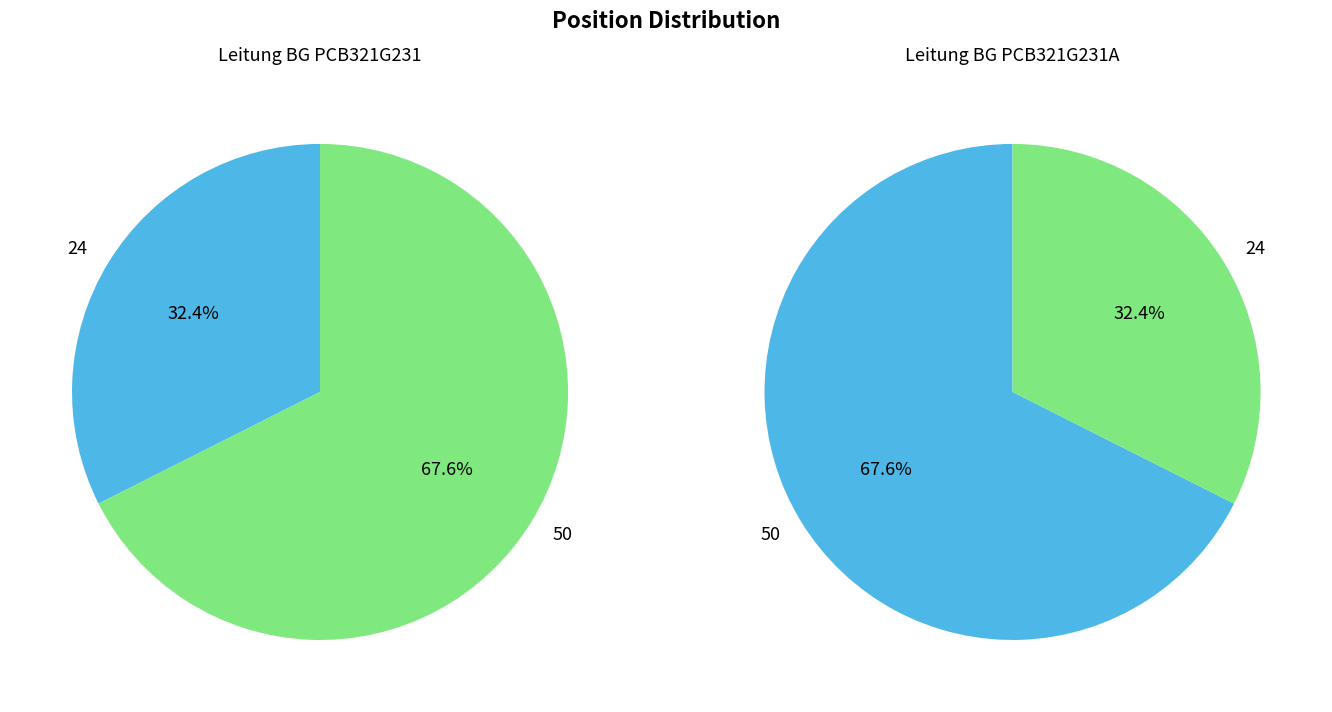

To the nearest percent, what is the difference between the 50 and 24 slice percentages?

35%